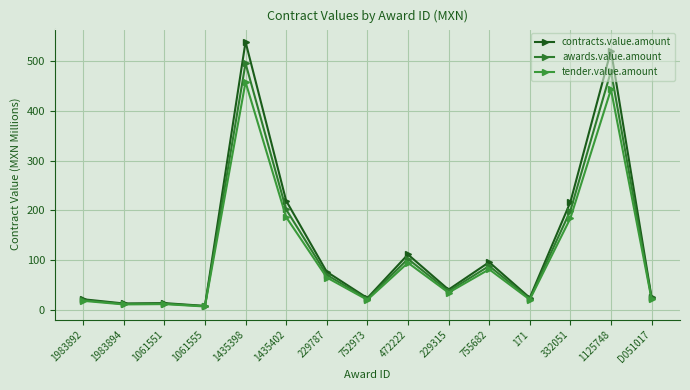

How many data points in contracts.value.amount are above 40?

8